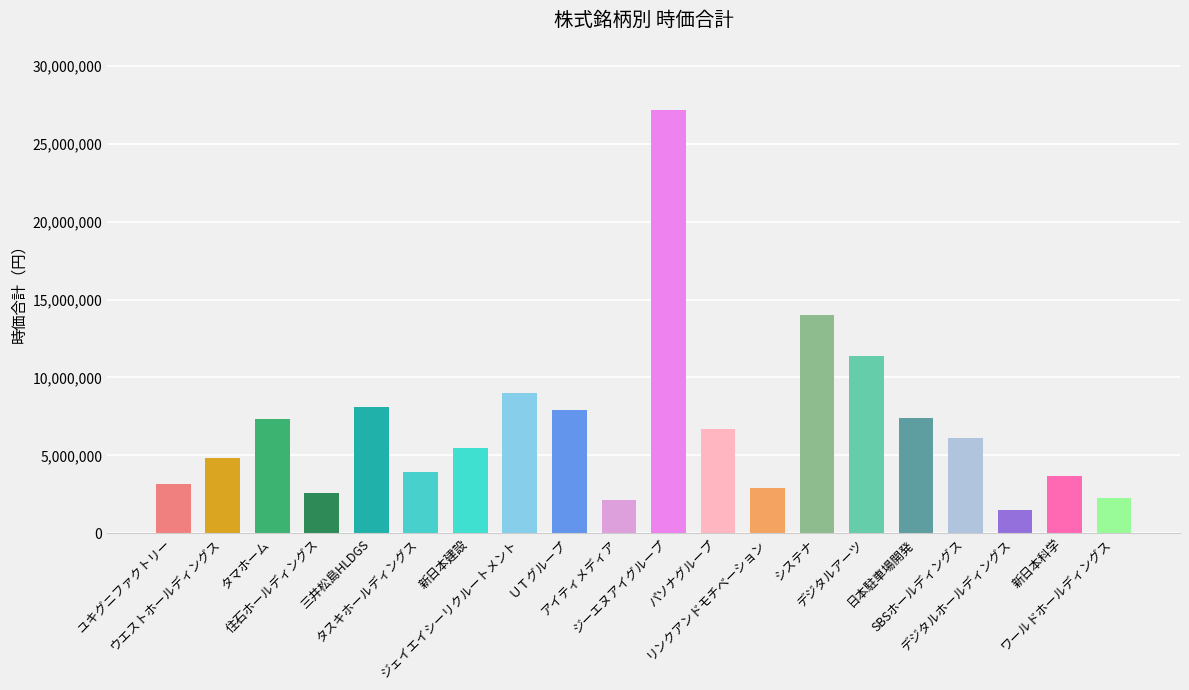

What is the smallest value displayed?

1483200